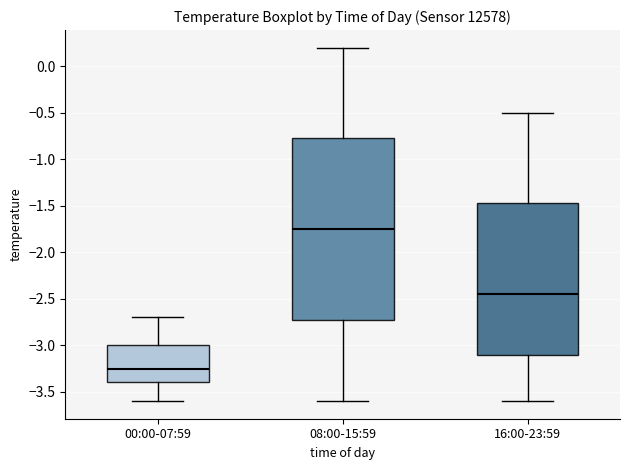

Where does the median line of the box for 16:00-23:59 sit on the y-axis? The values are not printed on the chart, so give them approximately, as read against the axis.

-2.45